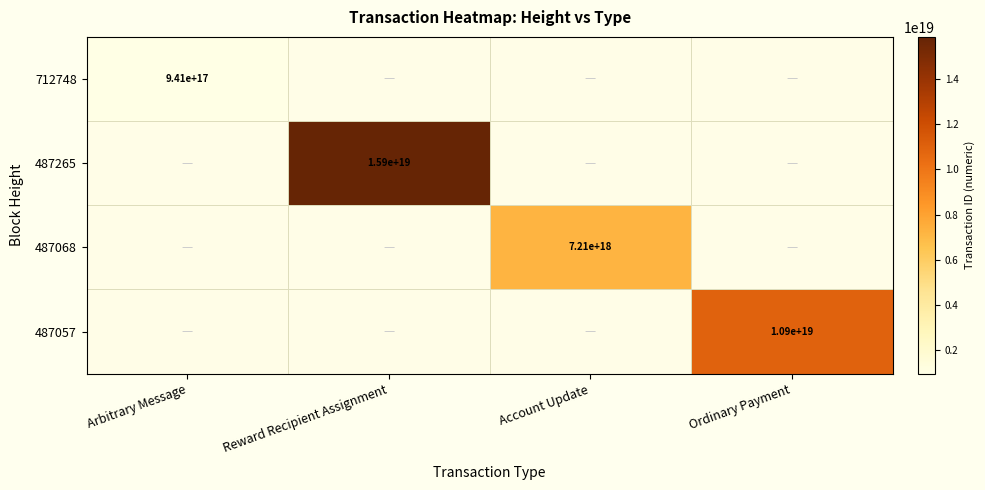

Is it true that 487068 equals 7210000000000000000 at Account Update?

True